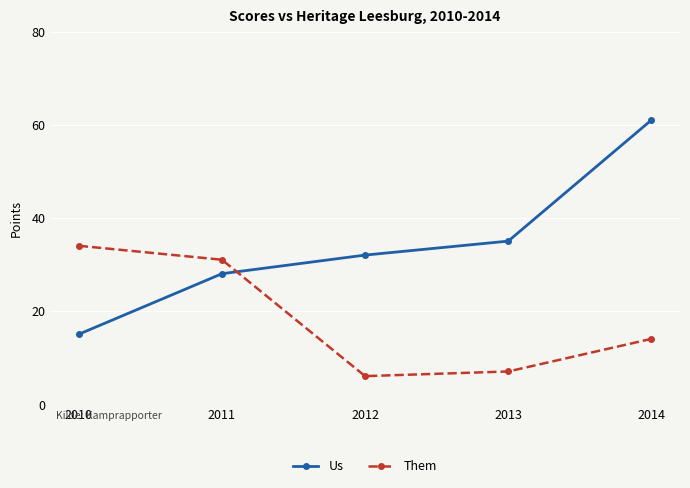

How many lines are shown in the chart?

2